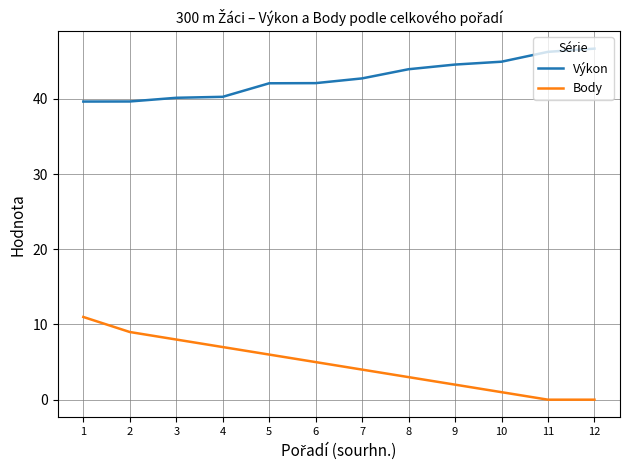

Rank the series by their average value, from highest to lowest.

Výkon, Body